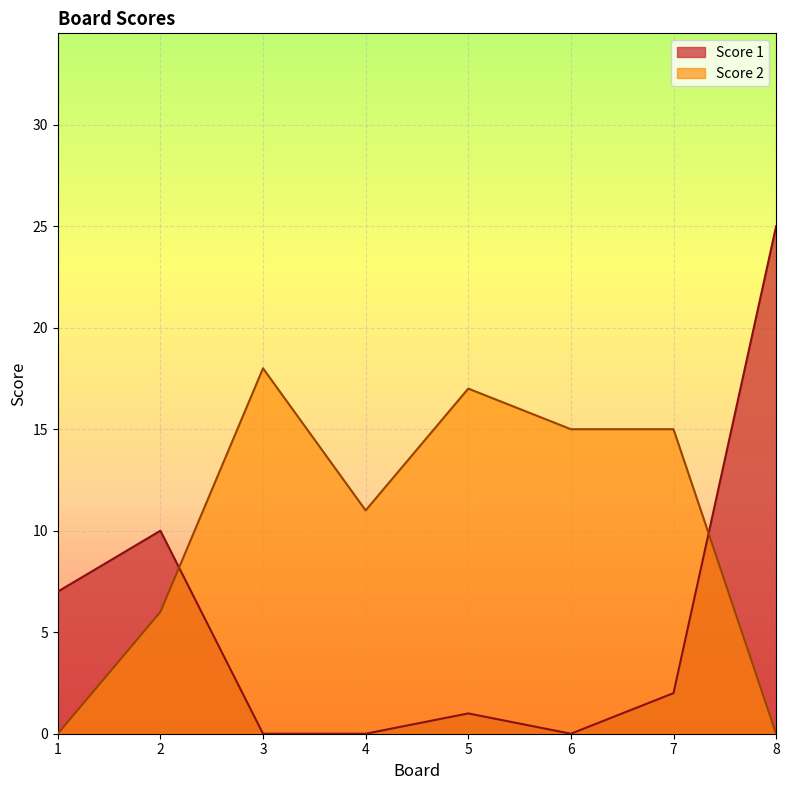

List the series in order of their peak value, lowest first.

Score 2, Score 1